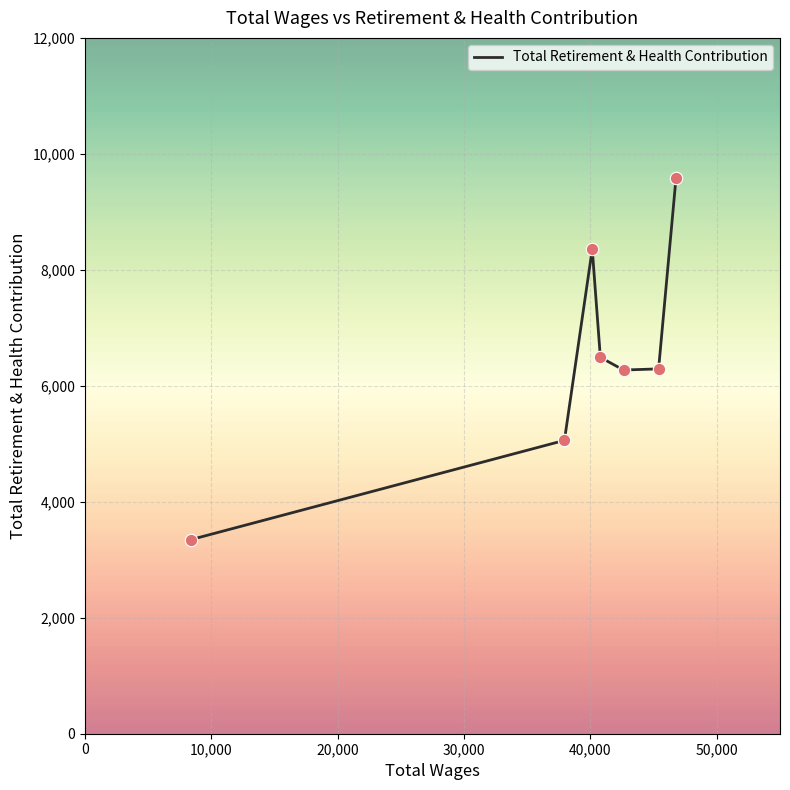

What is the average value?

6485